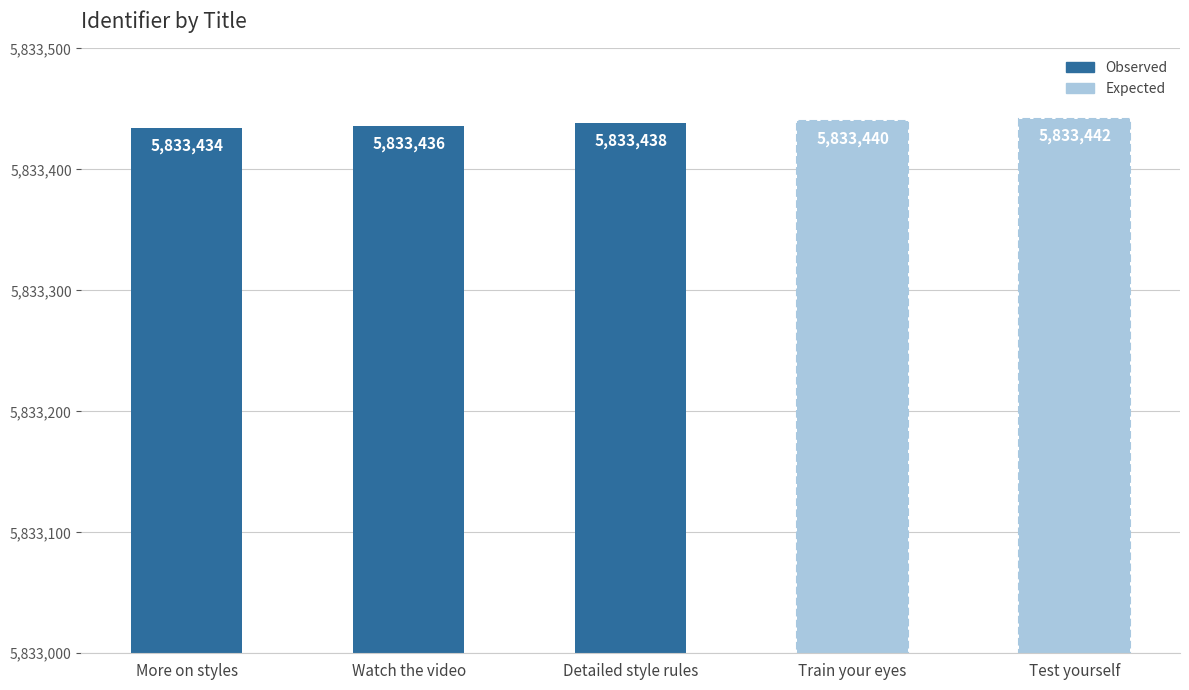

Are the bars horizontal?

No